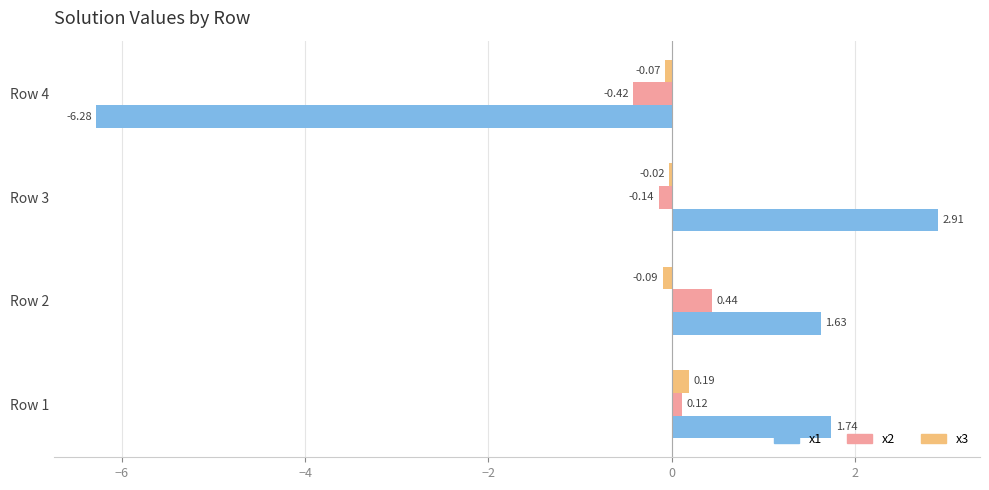

Between Row 1 and Row 4, which series saw the biggest shift?

x1